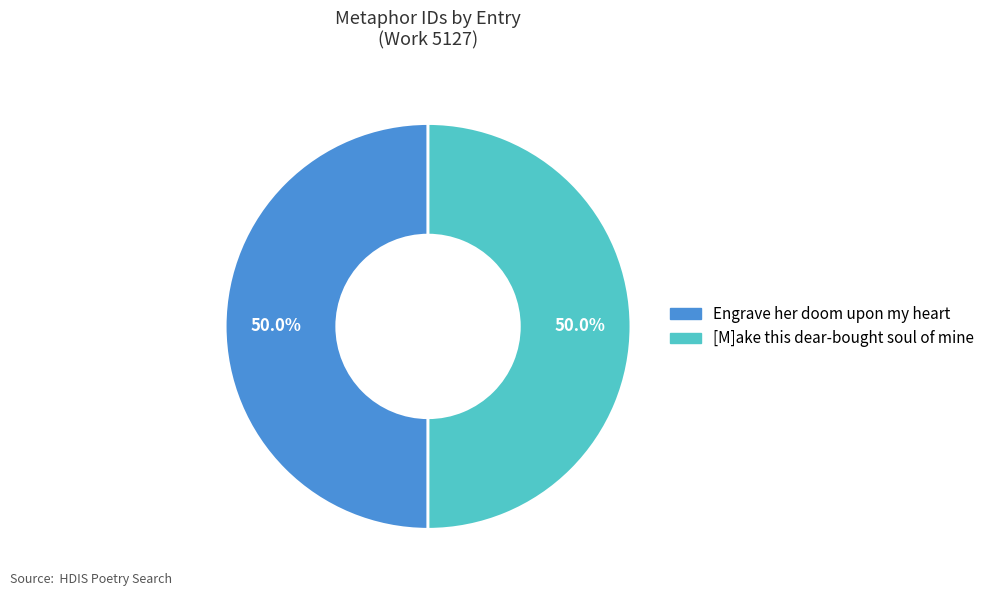

Combined, what portion of the pie is Engrave her doom upon my heart and [M]ake this dear-bought soul of mine?

100.0%